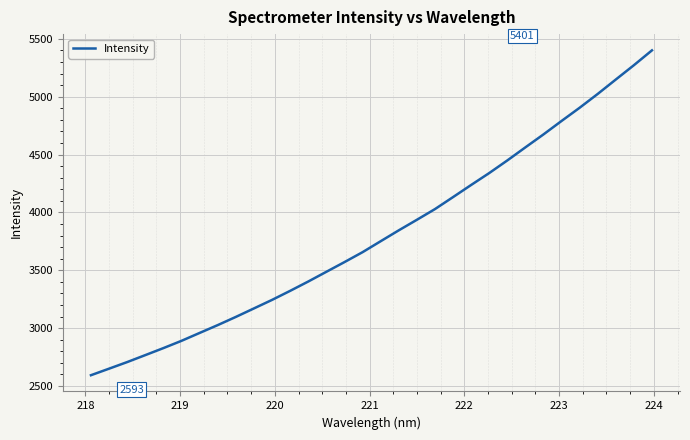

How many values are below 3751?

16